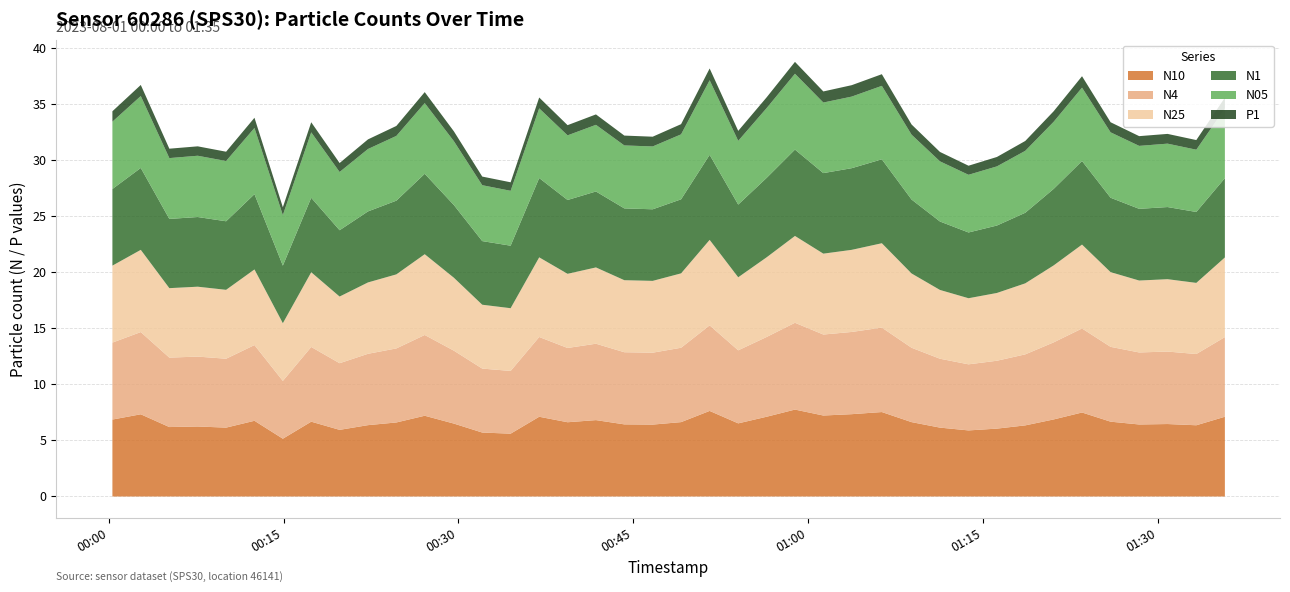

Does the chart have visible grid lines?

Yes